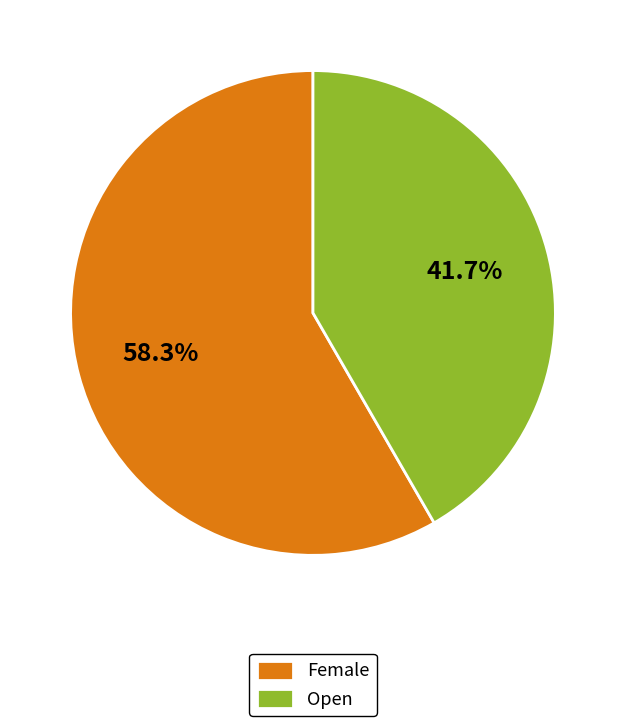

What is the total percentage of Female and Open?

100.0%